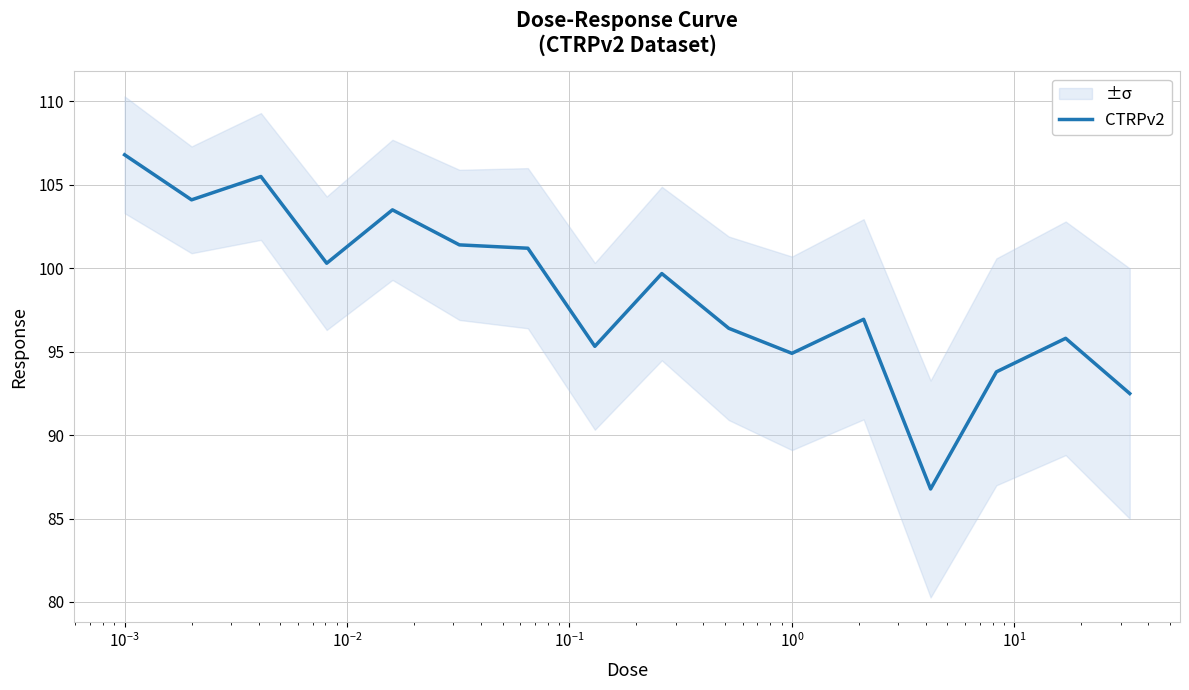

Is this an area chart (filled region under the line)?

No